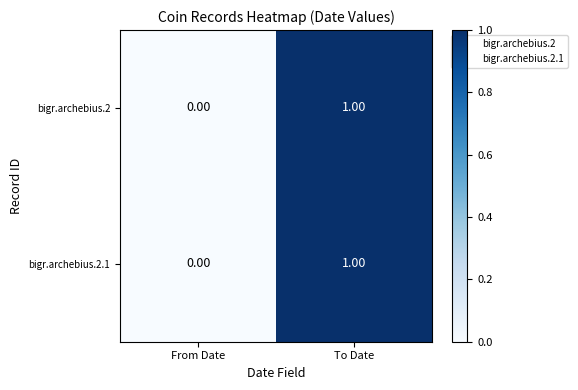

At which category is the sum across all series the highest?

To Date